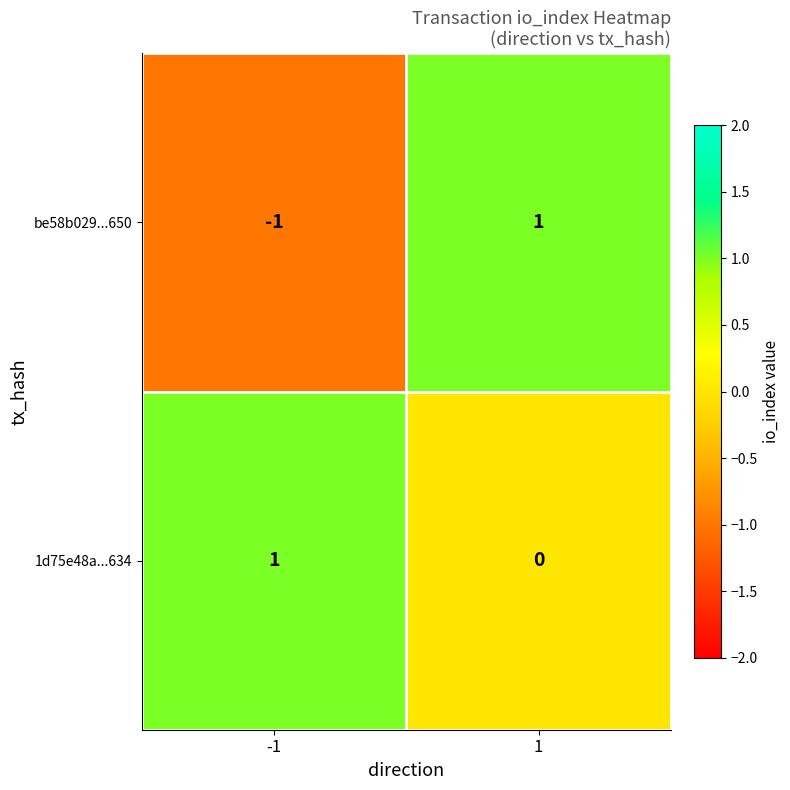

Is it true that be58b029...650 equals -2 at -1?

False